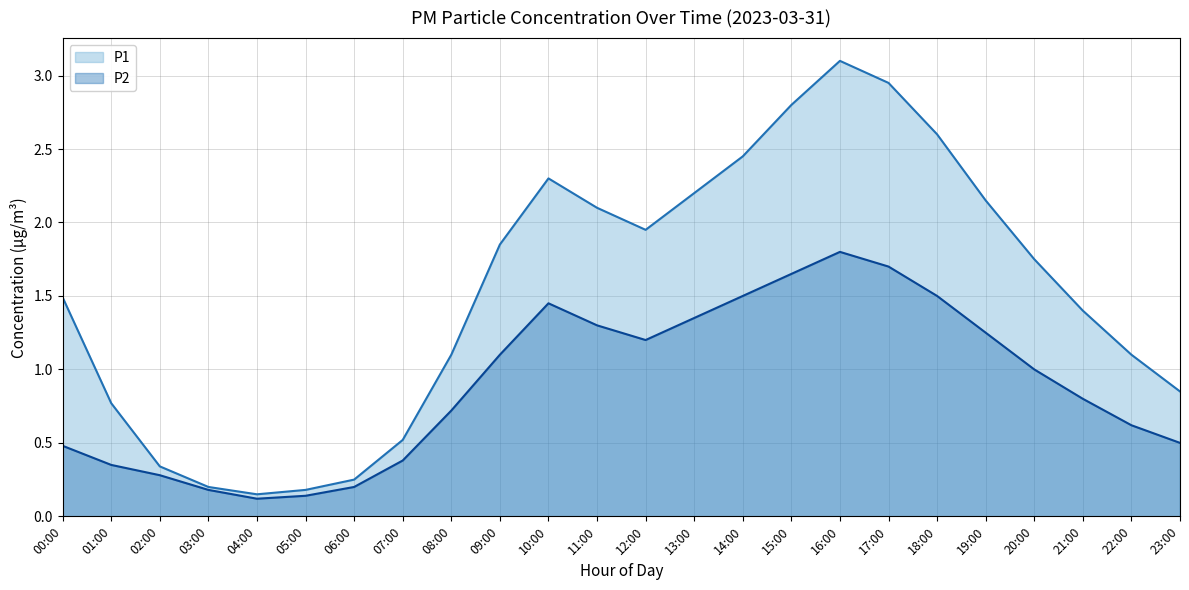

Is it true that P1 equals 0.2 at 05:00?

True